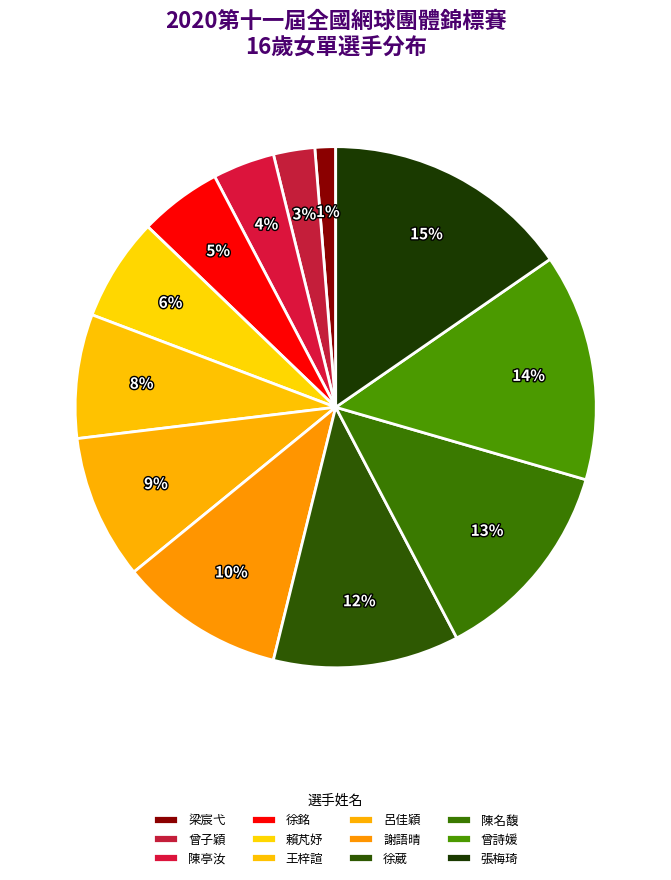

How many segments does this pie chart have?

12